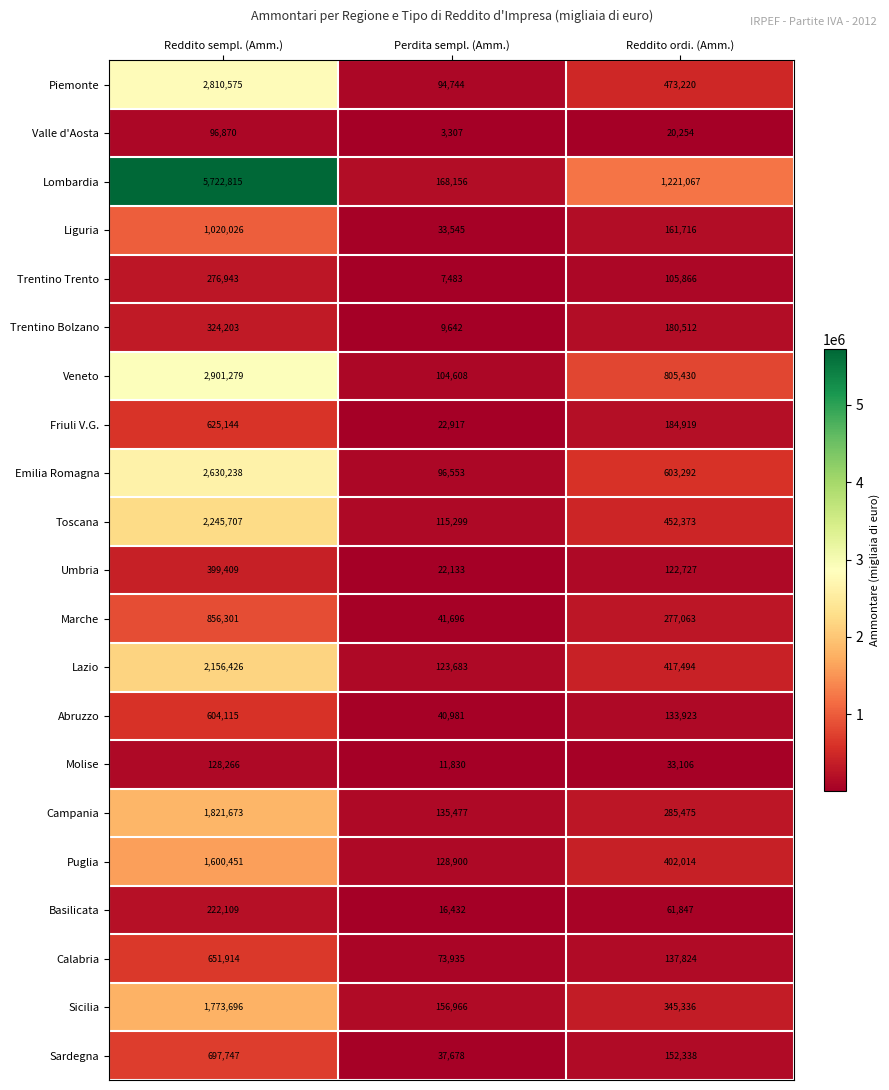

Which series has the largest range (max minus min)?

Lombardia